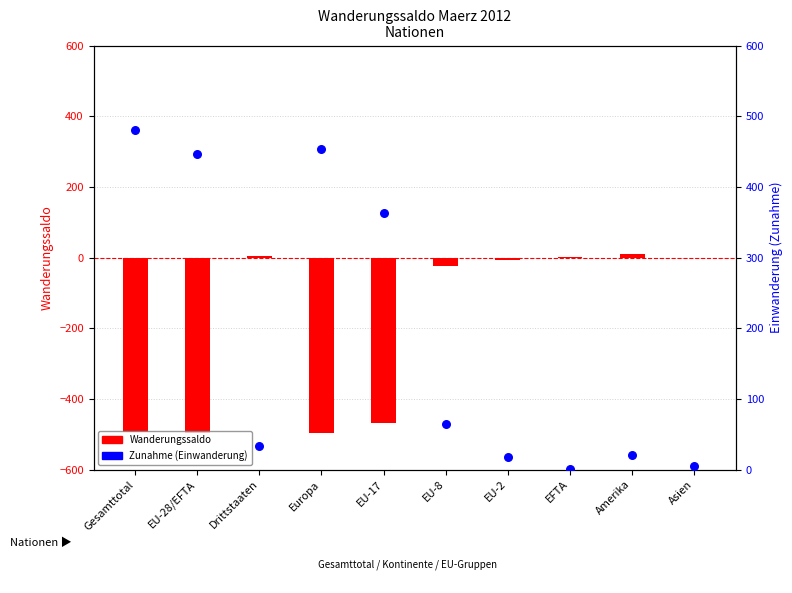

What are all the series names shown in the legend?

Wanderungssaldo, Zunahme (Einwanderung)